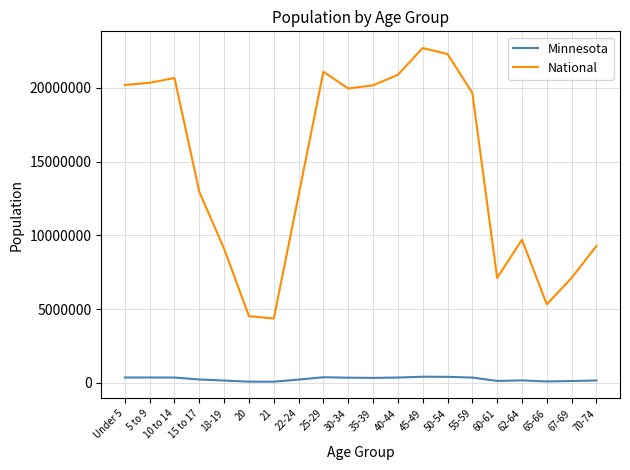

How many distinct data groups are displayed?

2